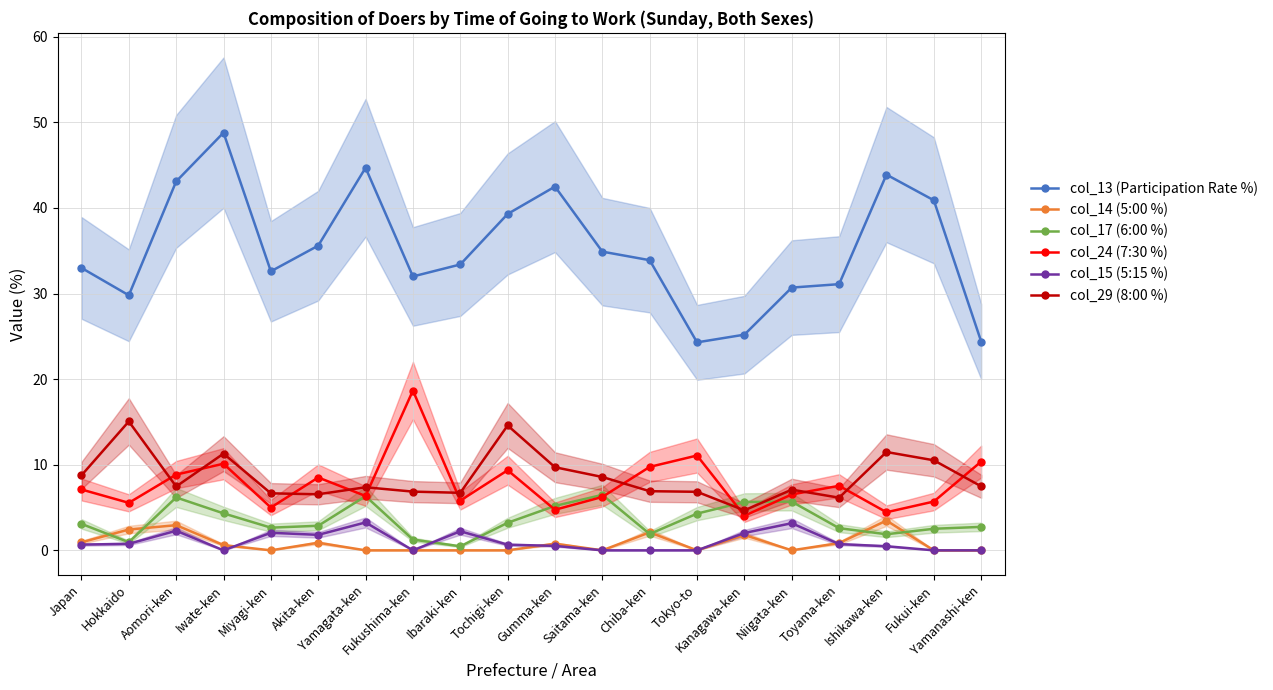

How many categories are shown in the chart?

20